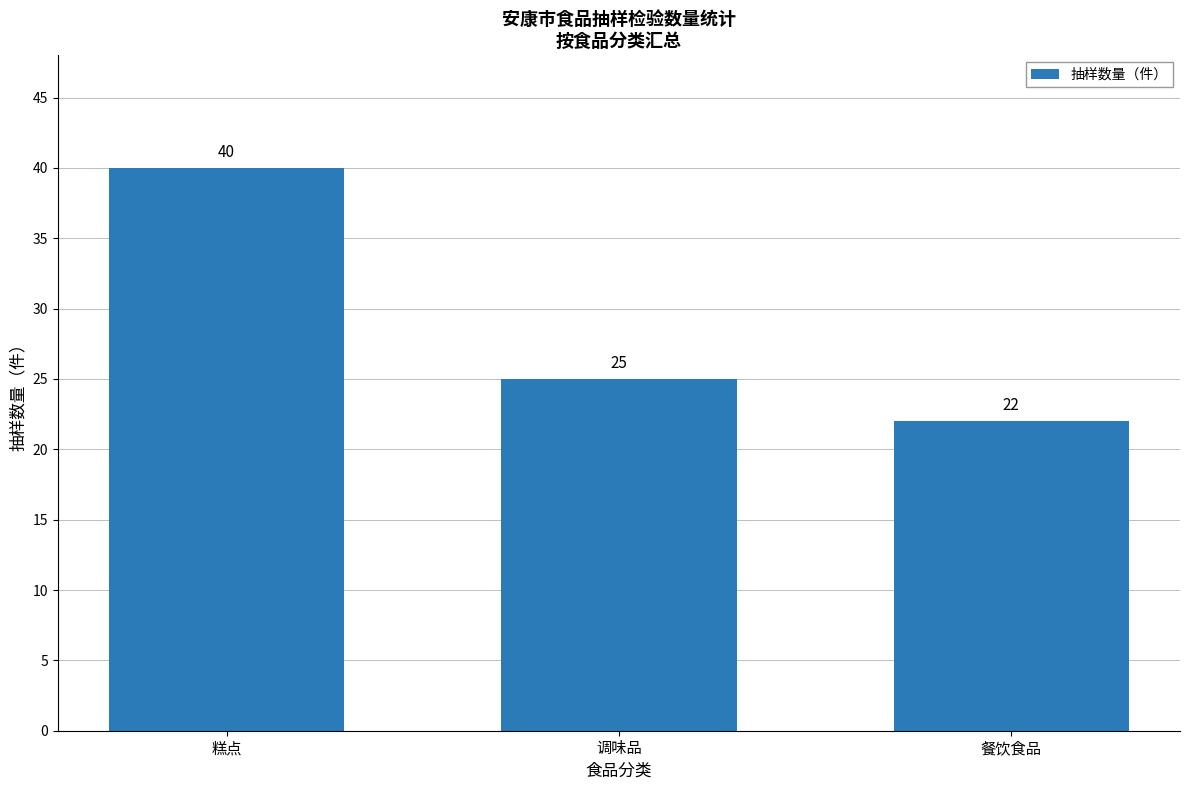

Where is the data nearest to the value 31?

调味品